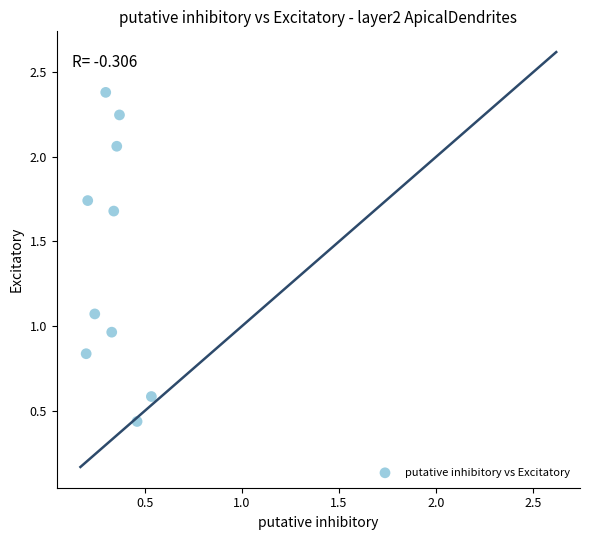

What is the average X value?

0.3